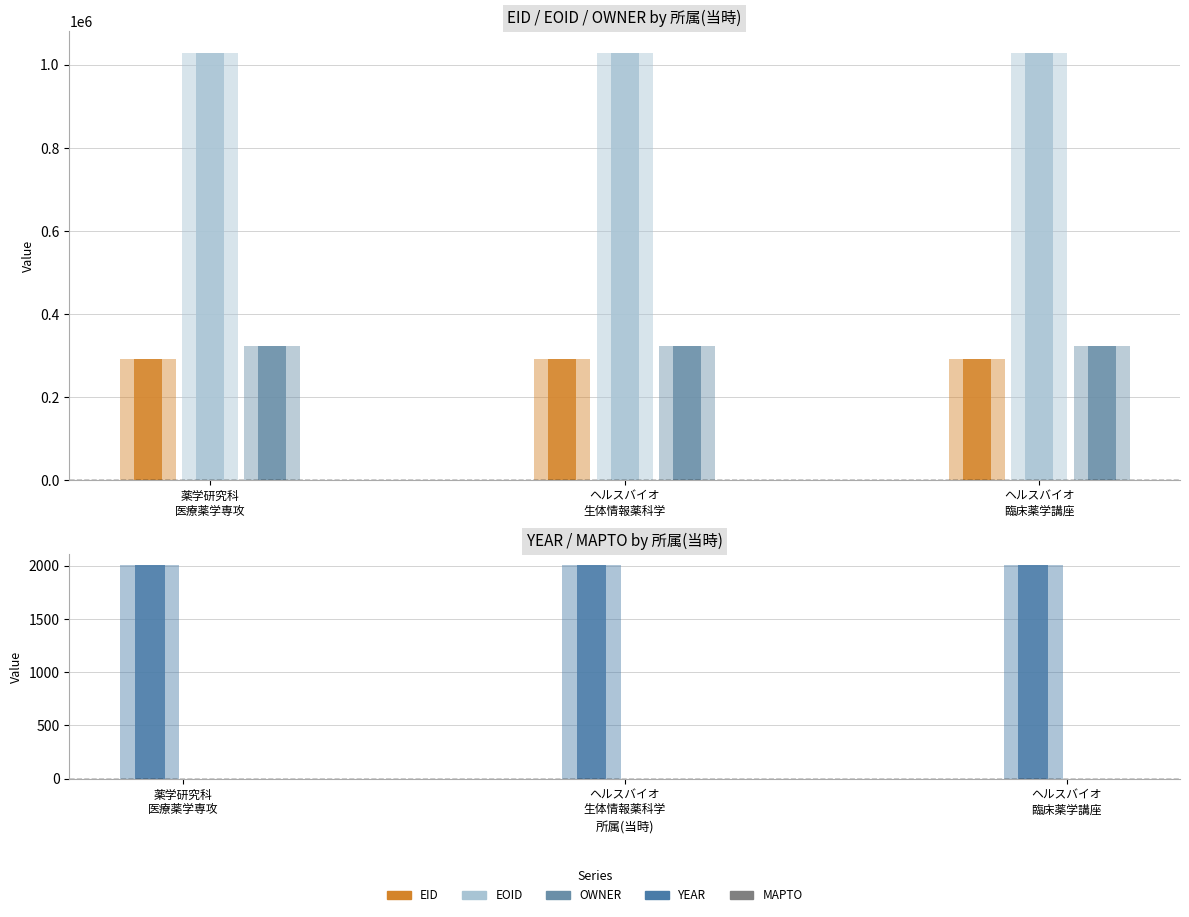

What is the total value across all series at ヘルスバイオ
生体情報薬科学?

1646254